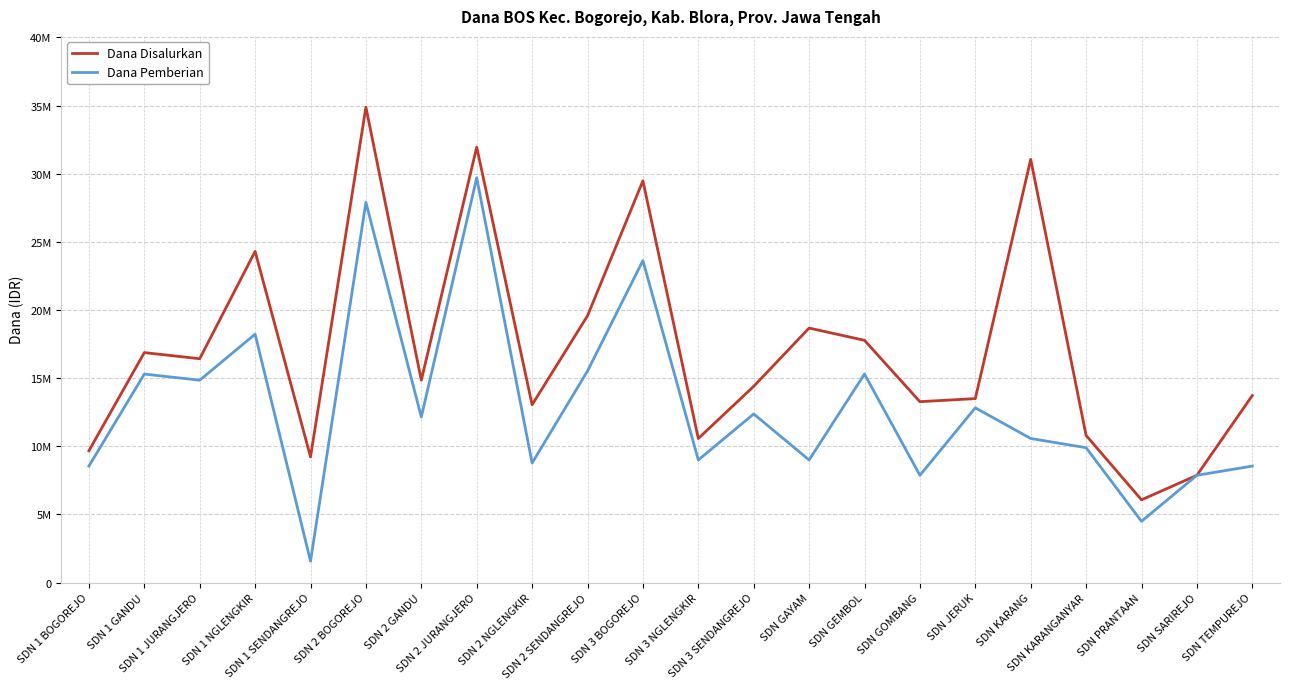

Which category has the lowest value in the Dana Pemberian series?

SDN 1 SENDANGREJO